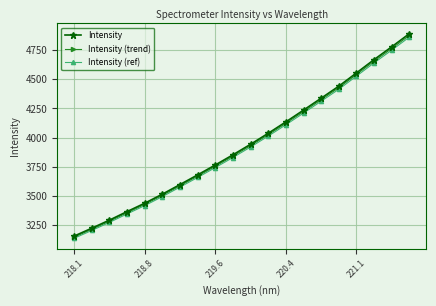

True or false: Intensity (ref) and Intensity cross at least once.

False